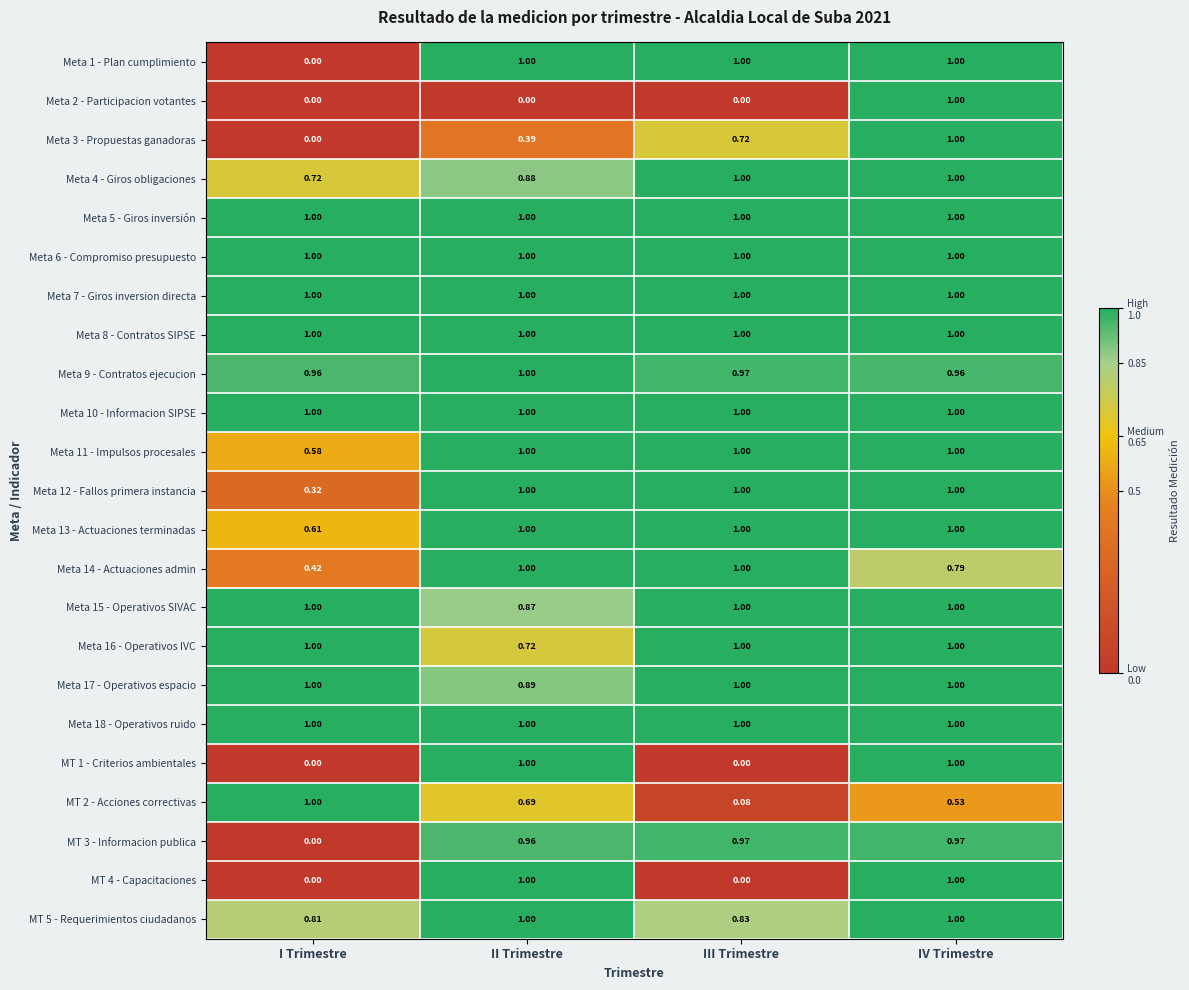

Is the value of Meta 15 - Operativos SIVAC at I Trimestre greater than the value of MT 5 - Requerimientos ciudadanos at I Trimestre?

Yes